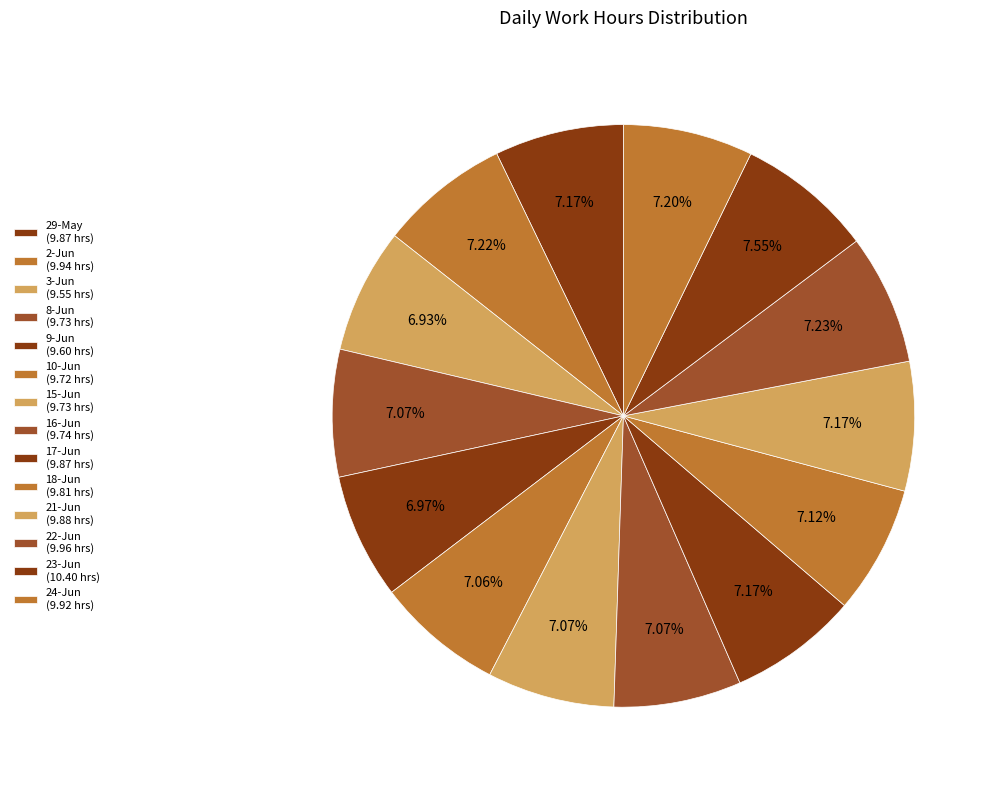

How many segments does this pie chart have?

14